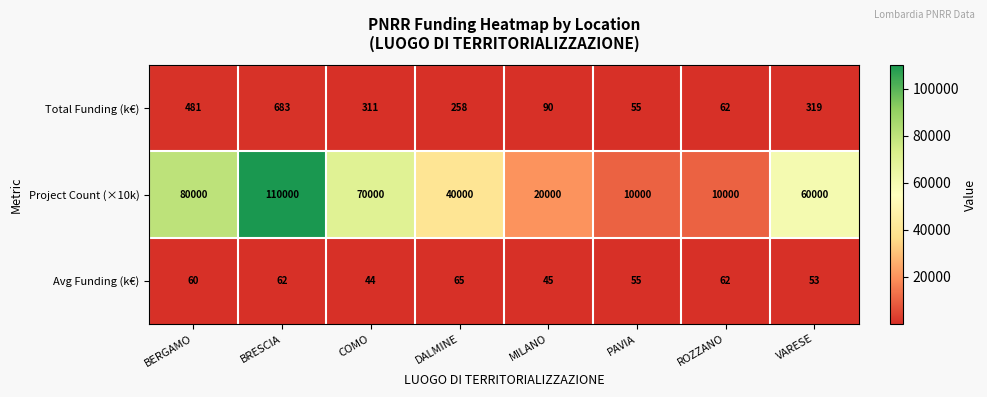

Reading right to left, list all the values displayed in this chart.

Total Funding (k€): 319	62	55	90	258	311	683	481
Project Count (×10k): 60000	10000	10000	20000	40000	70000	110000	80000
Avg Funding (k€): 53	62	55	45	65	44	62	60